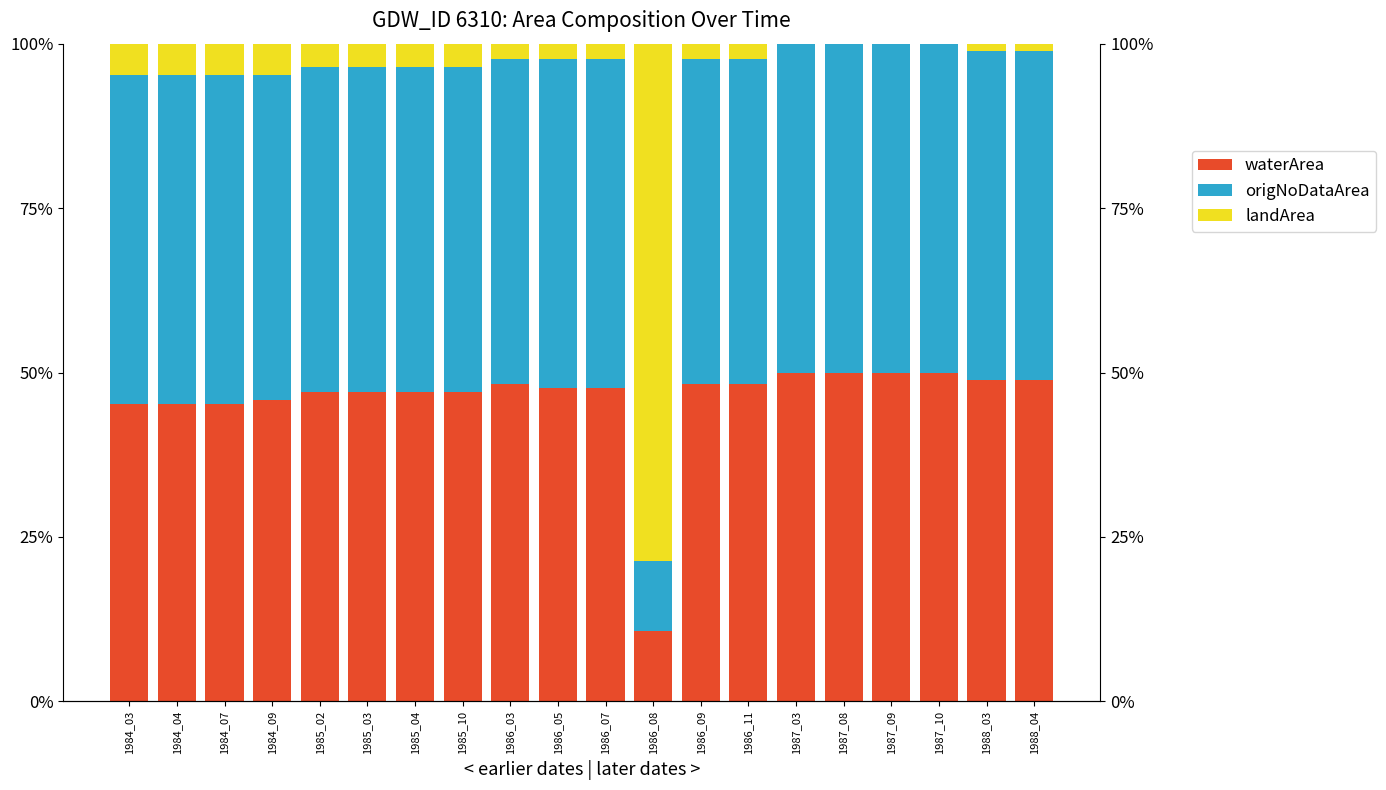

What is the sum of all landArea values?

1.3